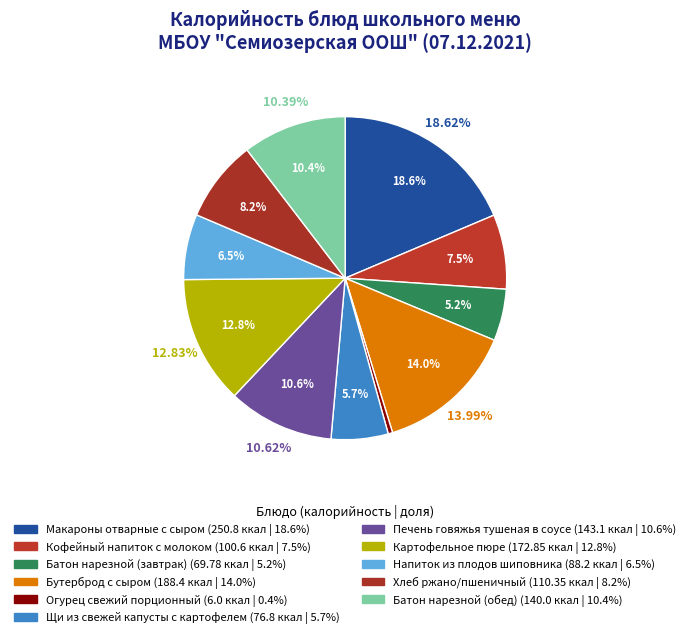

How many segments does this pie chart have?

11